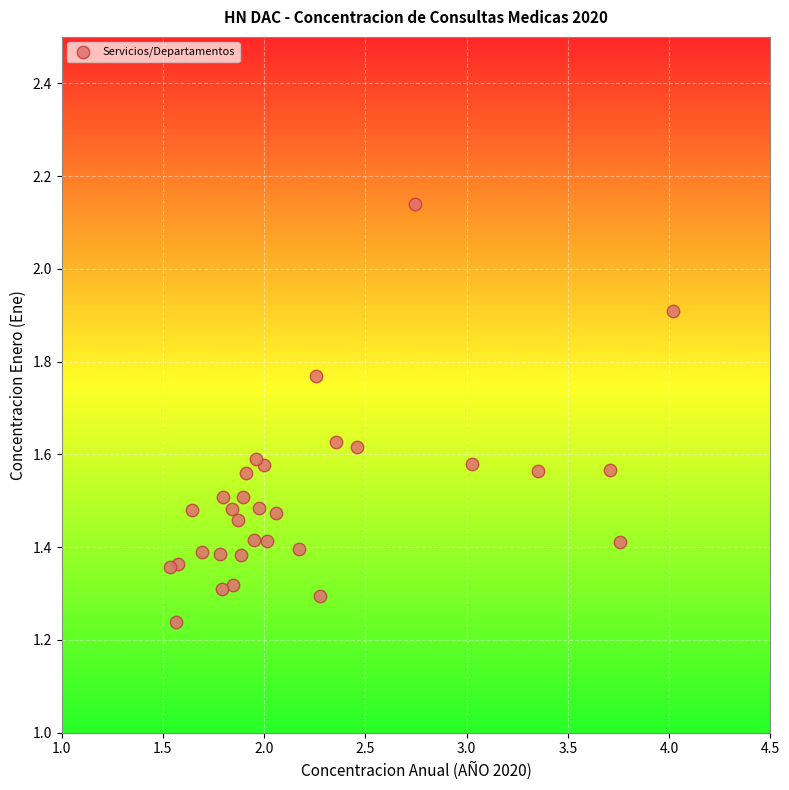

What is the range of X values (max minus min)?

2.5